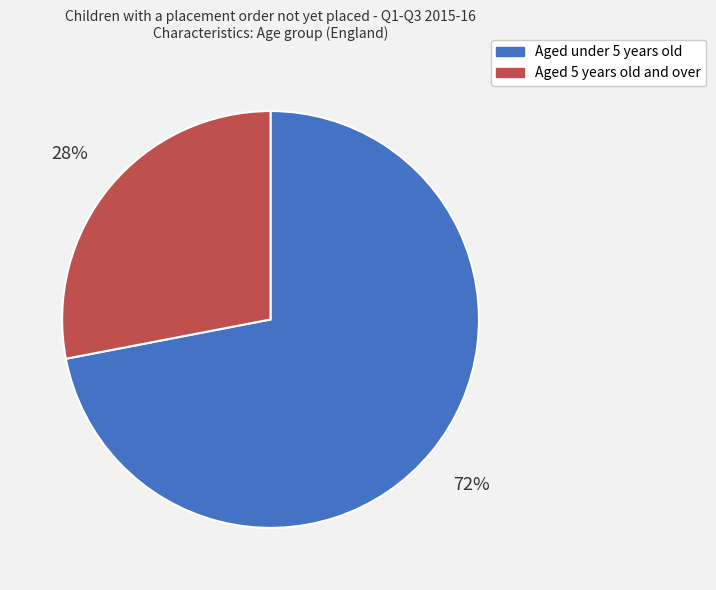

How many segments does this pie chart have?

2